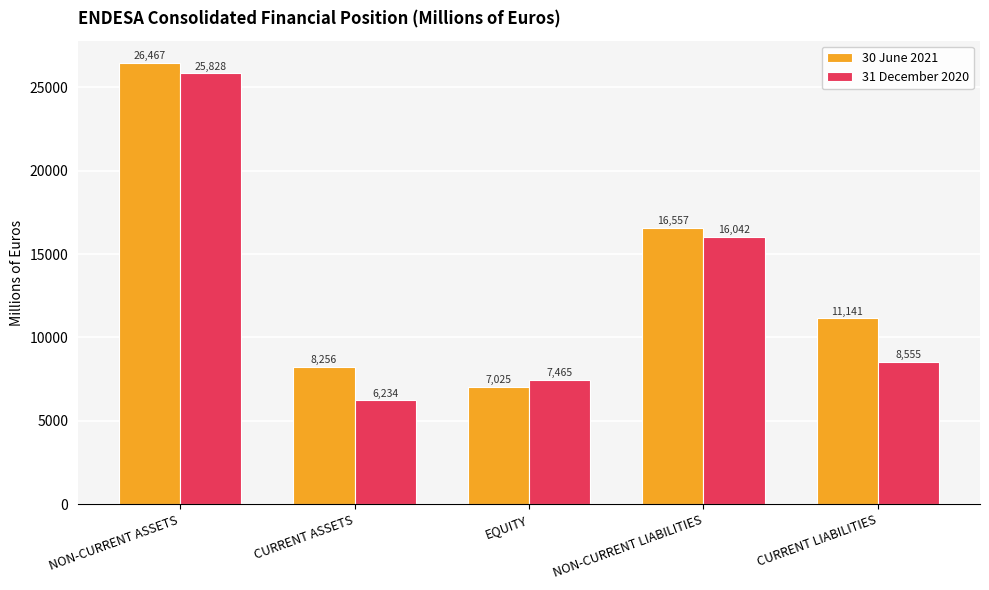

Count the number of categories in the chart.

5